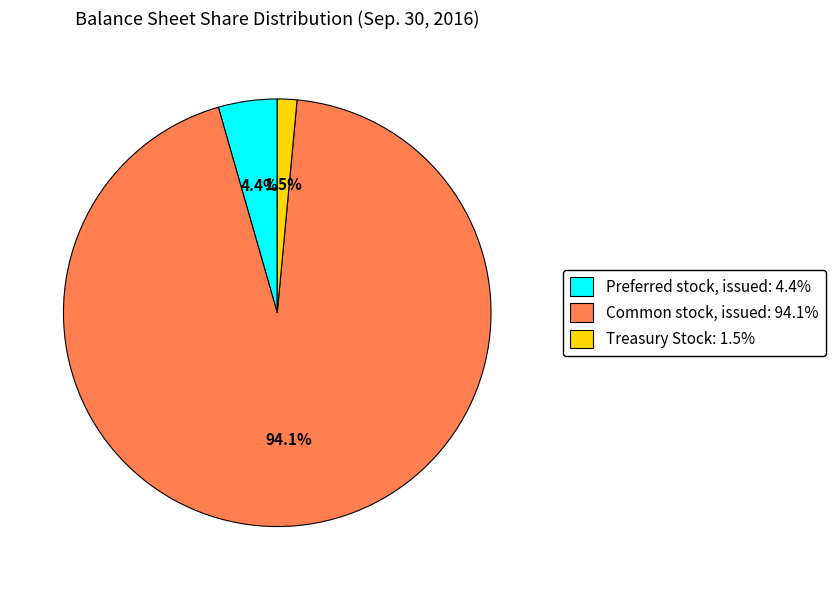

Does any single category account for the majority?

Yes